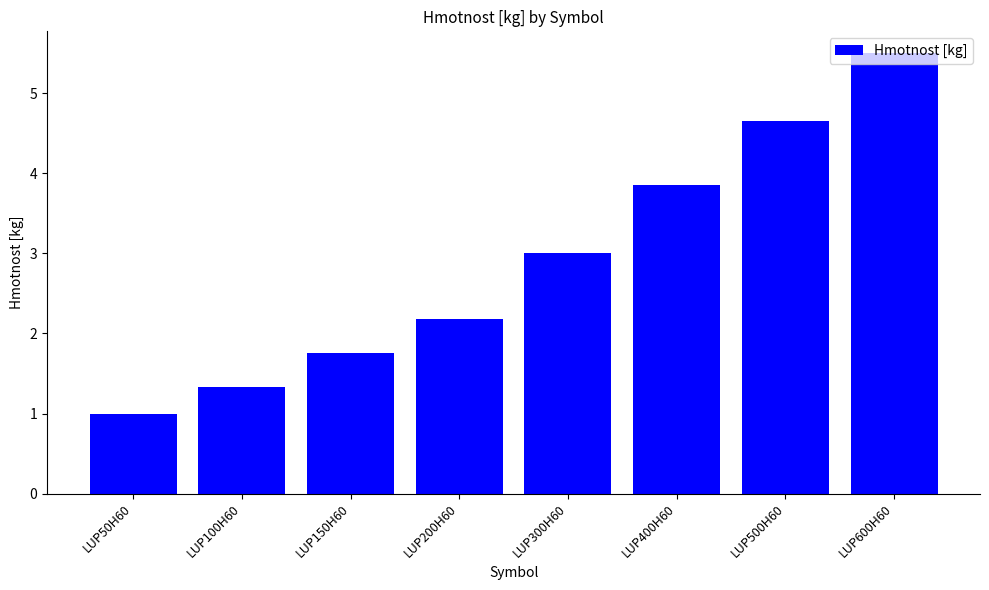

What is the average value?

2.9